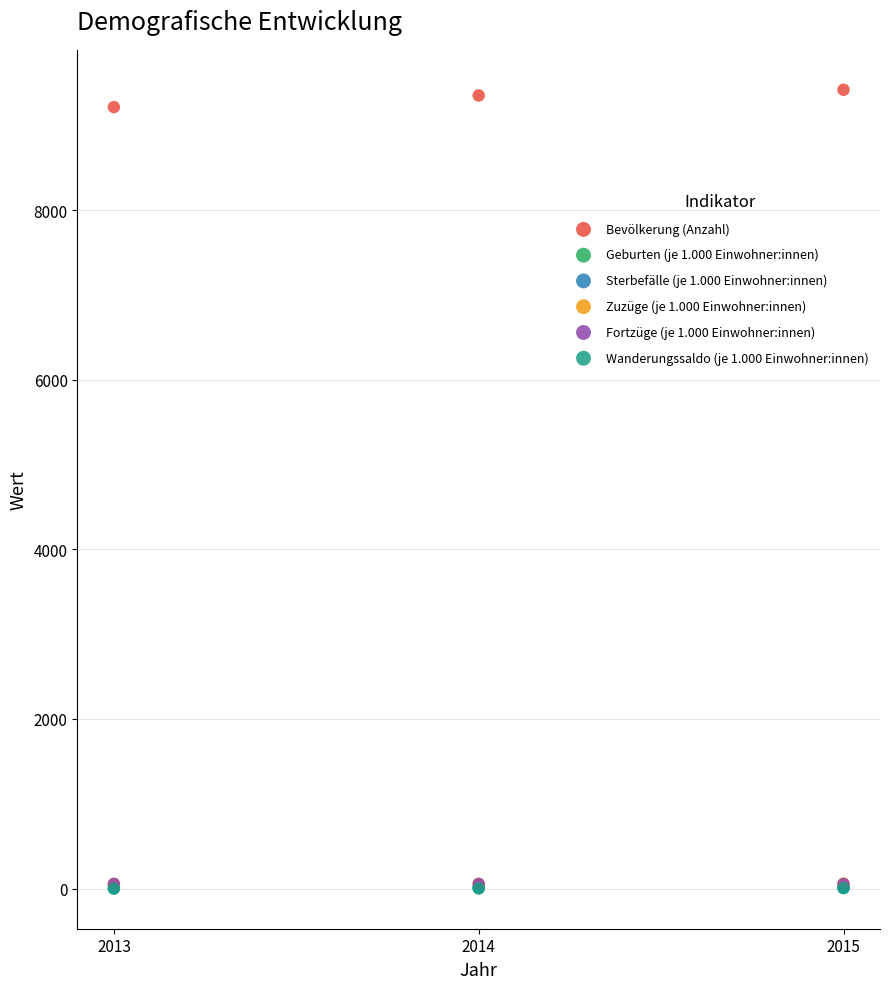

Which series has the largest Y range (max minus min)?

Bevölkerung (Anzahl)